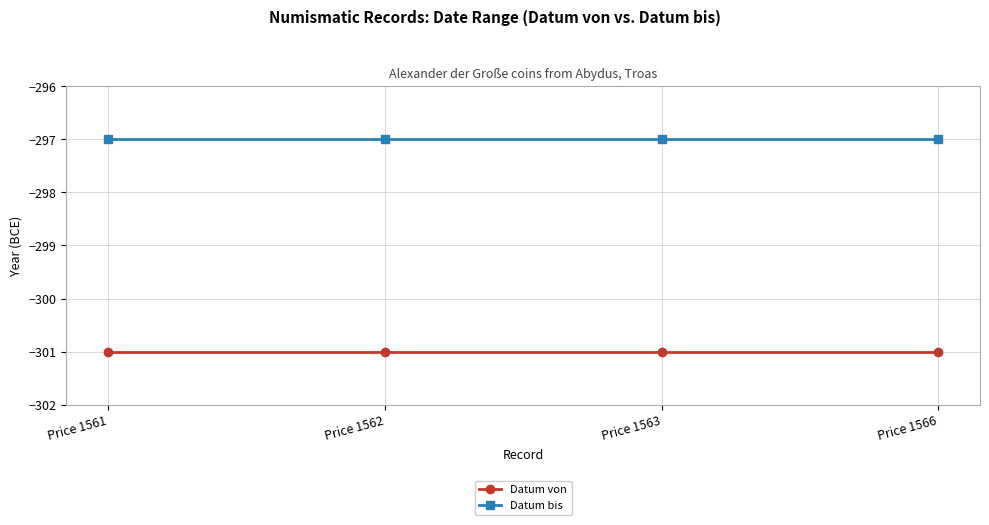

At Price 1562, list the series in order from largest to smallest.

Datum bis, Datum von